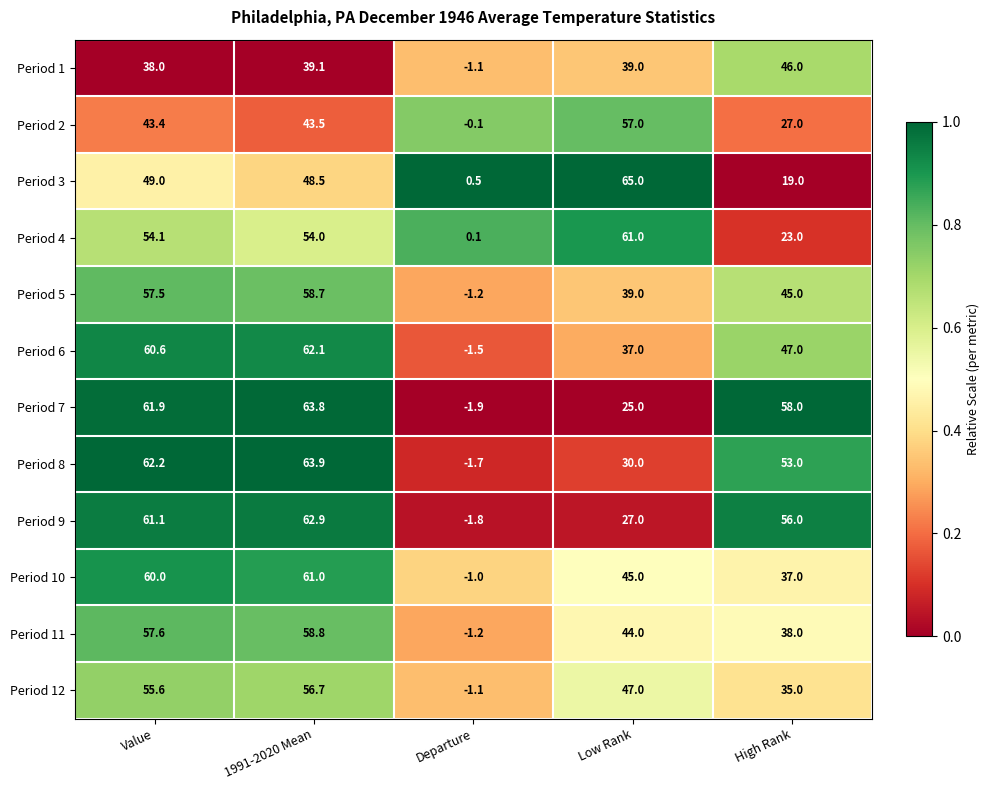

At 1991-2020 Mean, list the series in order from smallest to largest.

Period 1, Period 2, Period 3, Period 4, Period 12, Period 5, Period 11, Period 10, Period 6, Period 9, Period 7, Period 8